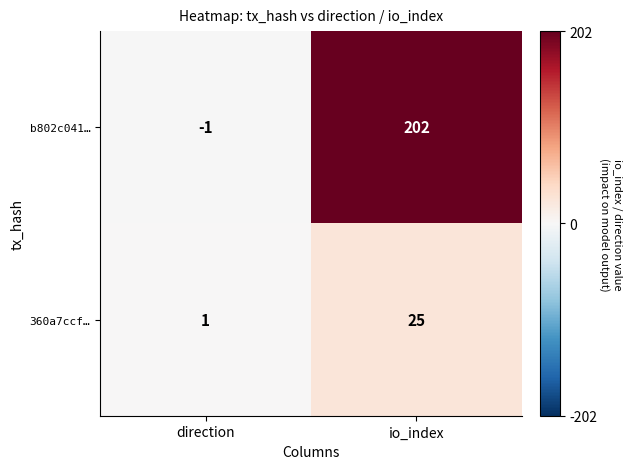

Between direction and io_index, which series saw the biggest shift?

b802c041…